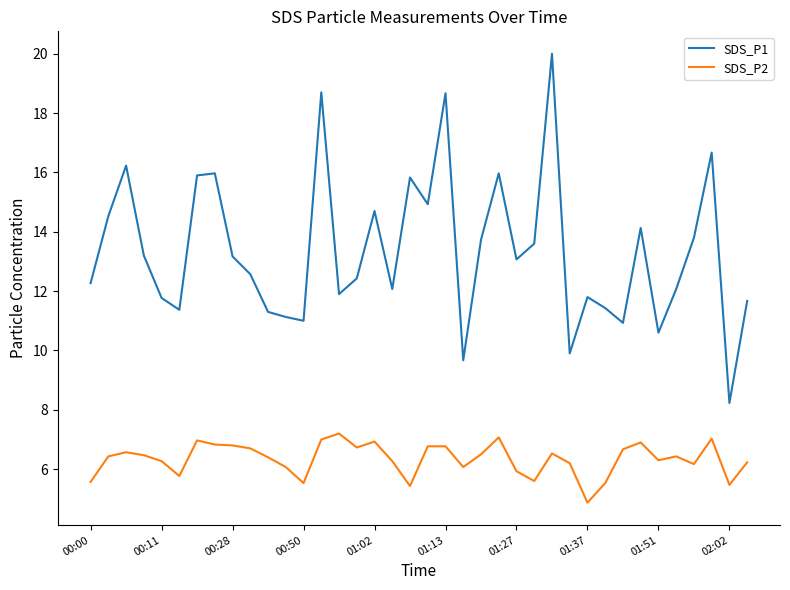

How many values in the SDS_P1 series are below 13?

19